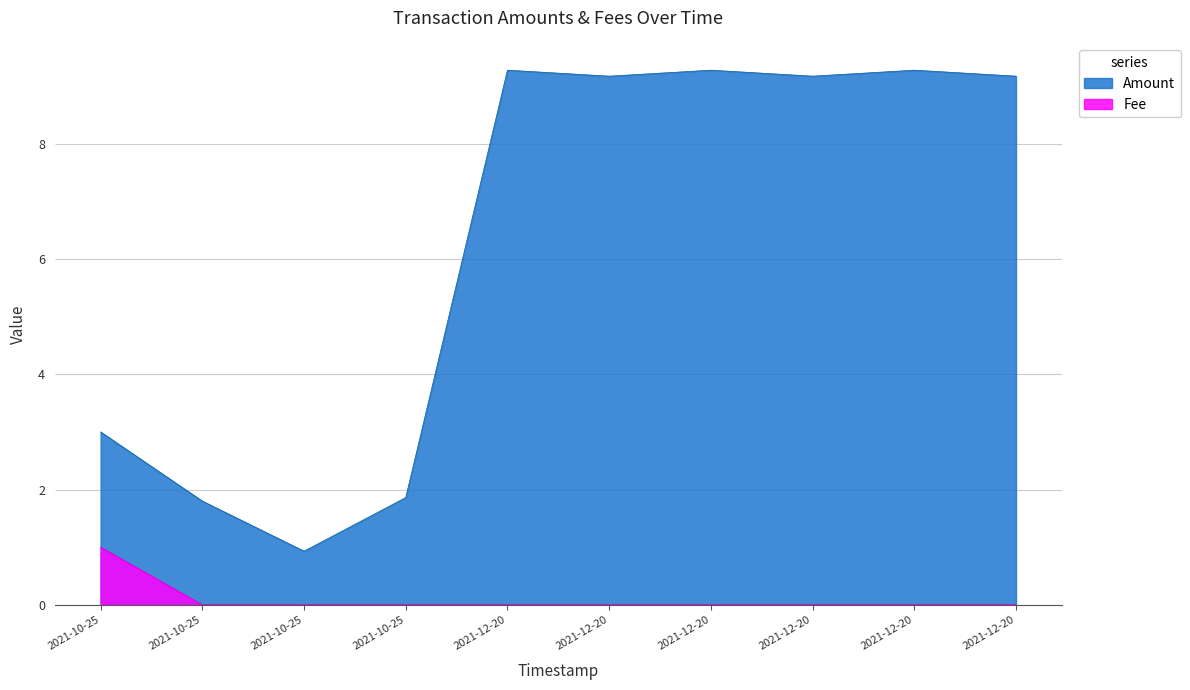

What is the sum of all Fee values?

1.0